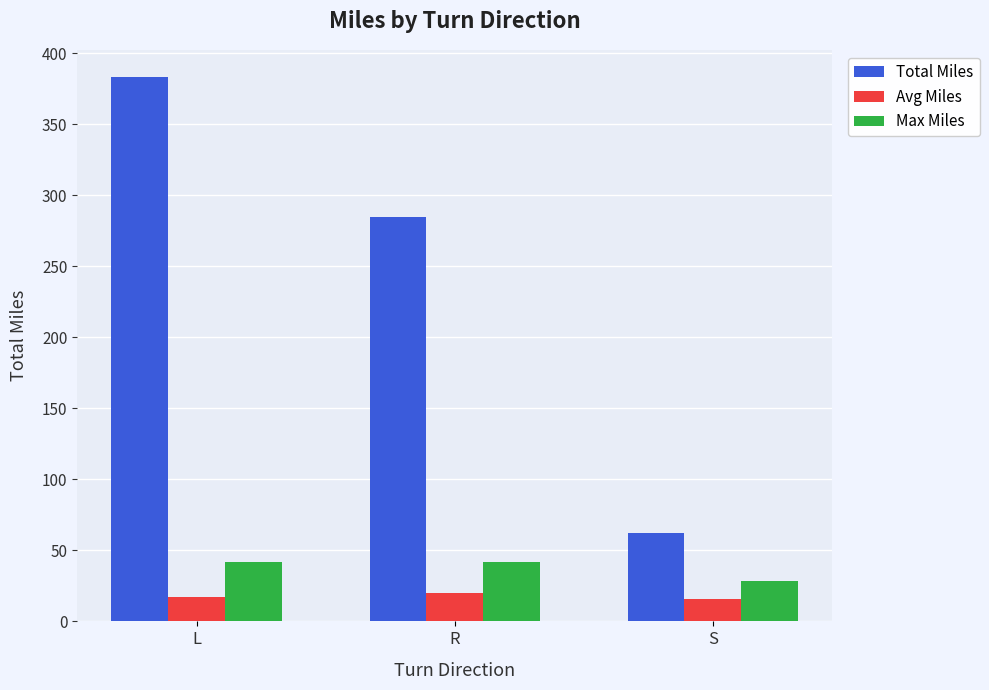

List the series in order of their peak value, lowest first.

Avg Miles, Max Miles, Total Miles